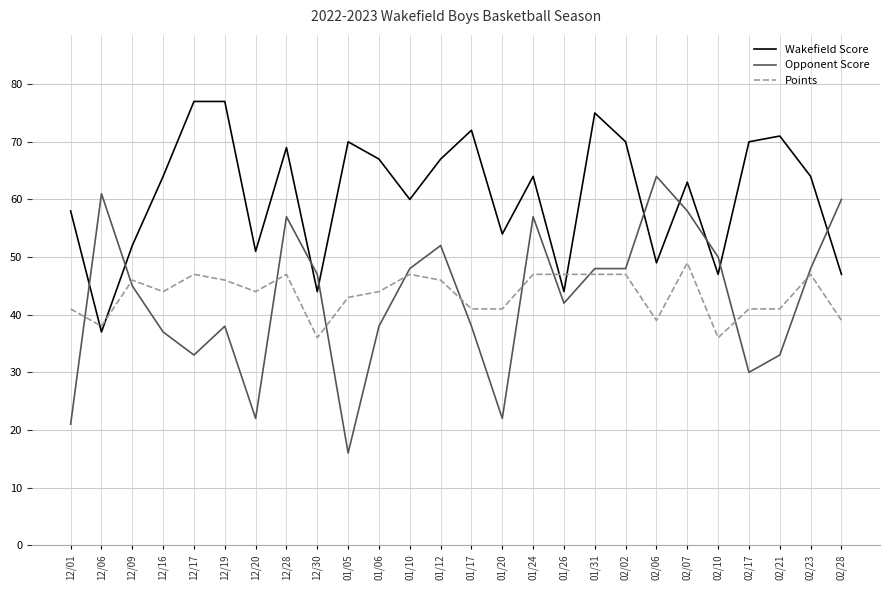

What position from the left is 12/06?

2